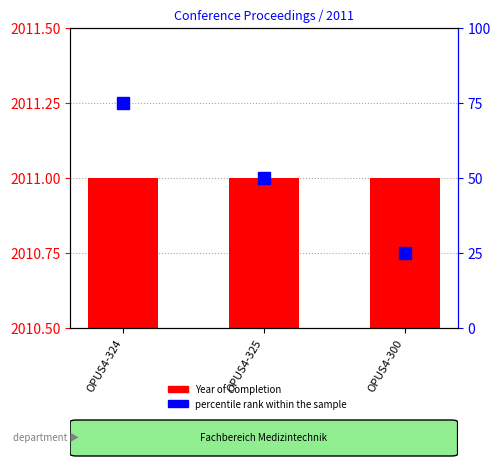

Which label corresponds to the largest value in the chart?

OPUS4-324